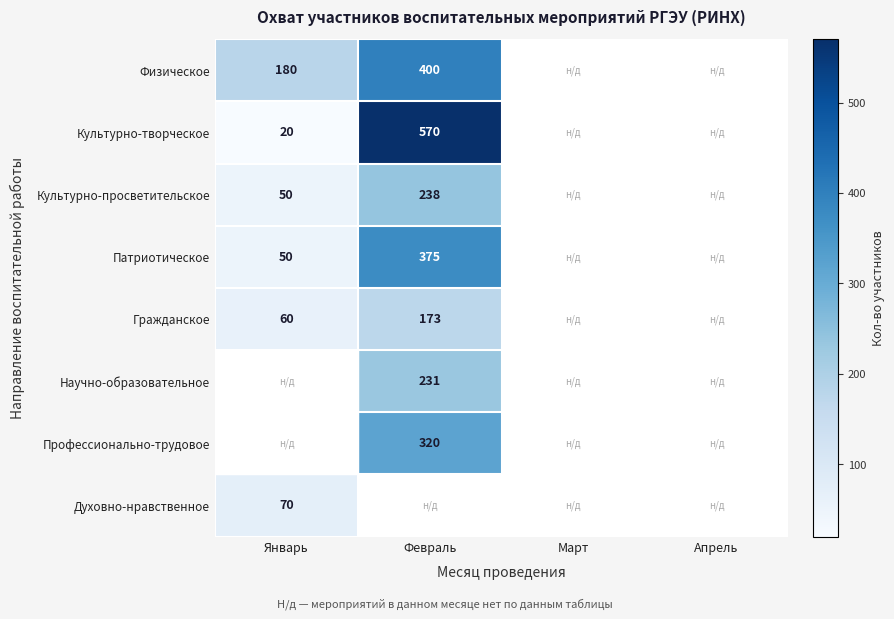

True or false: Духовно-нравственное has a value of 116 at Январь.

False